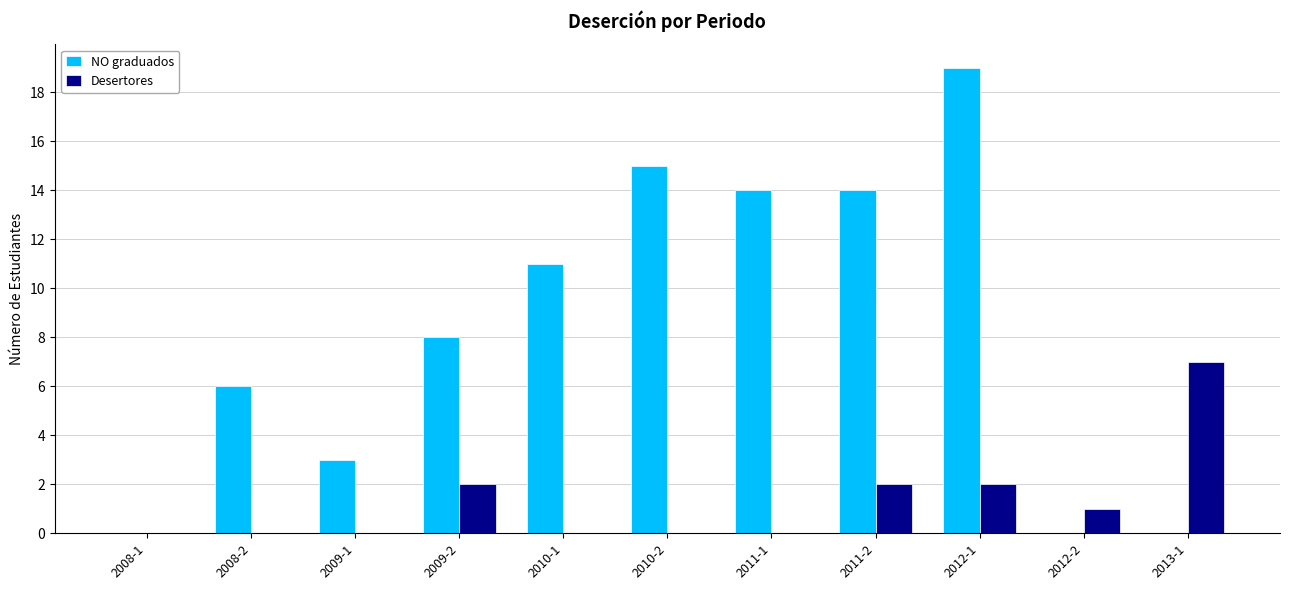

What is the maximum value shown in the chart?

19